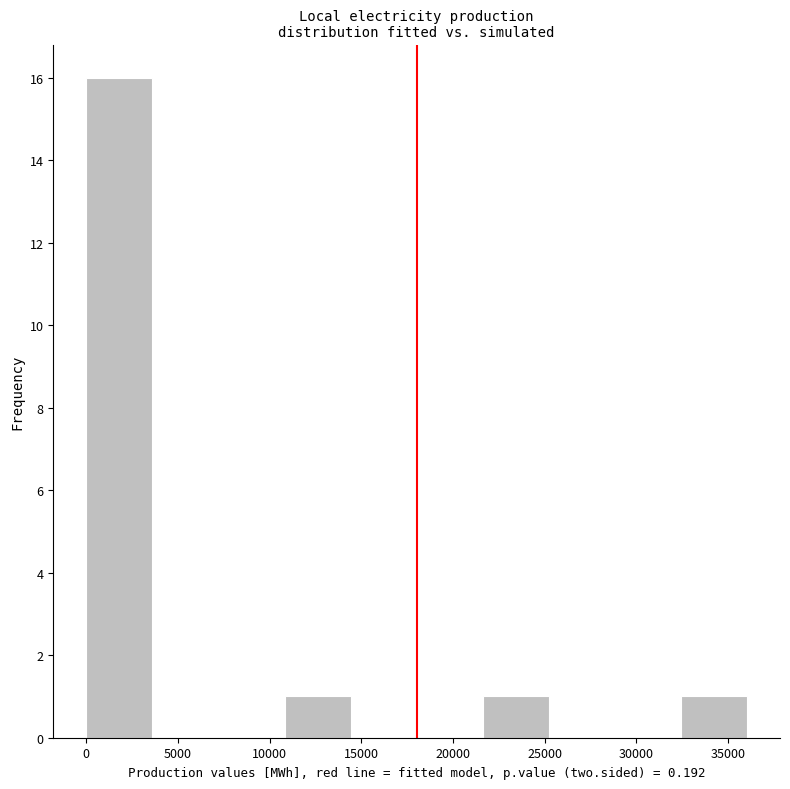

Reading left to right, transcribe this chart: for each bar, give the range it covers on the x-axis and its height. Neither the bar edges nor the heights are printed on the chart, so give them approximately, as read against the axes.

0 to 3500: 16
3500 to 7000: 0
7000 to 11000: 0
11000 to 14500: 1
14500 to 18000: 0
18000 to 21500: 0
21500 to 25000: 1
25000 to 29000: 0
29000 to 32500: 0
32500 to 36000: 1